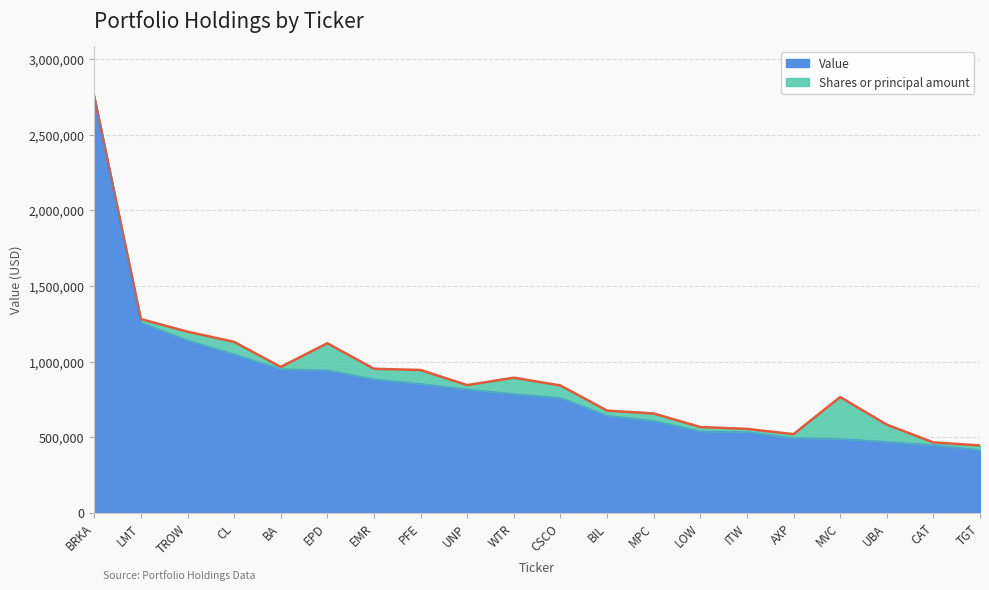

Which has a higher value, AXP or CL?

CL